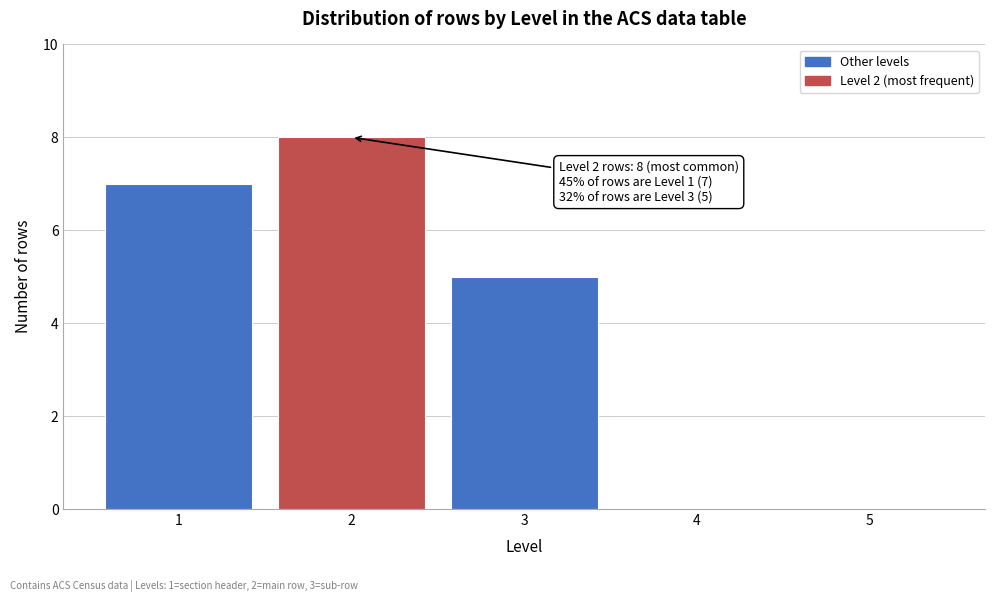

Reading right to left, what are all the values shown in this chart?

5=0	4=0	3=5	2=8	1=7